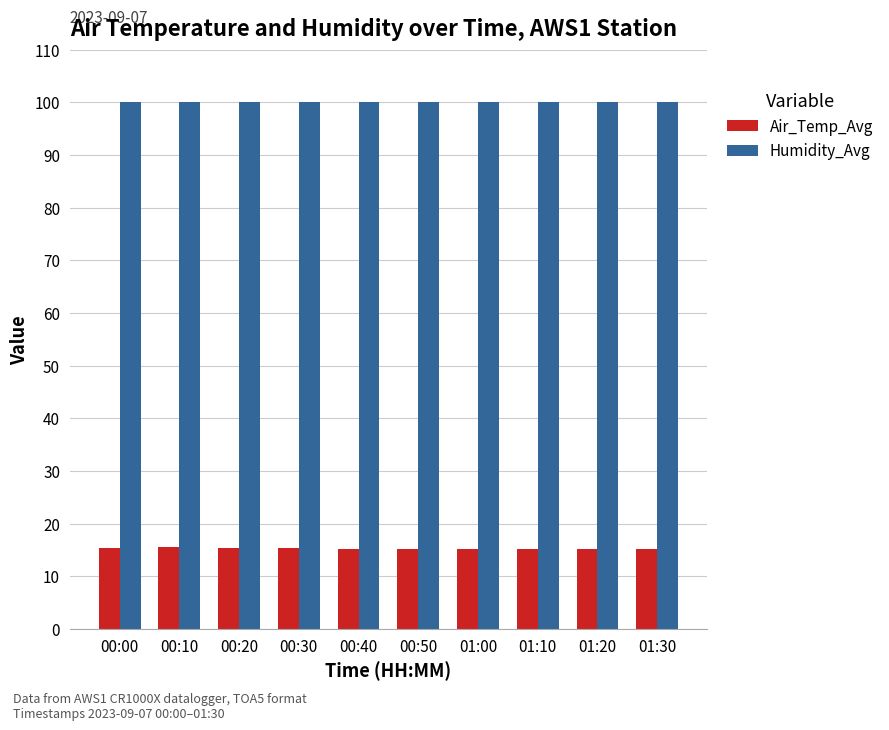

The value of Air_Temp_Avg at 00:50 is 15.2. True or false?

True